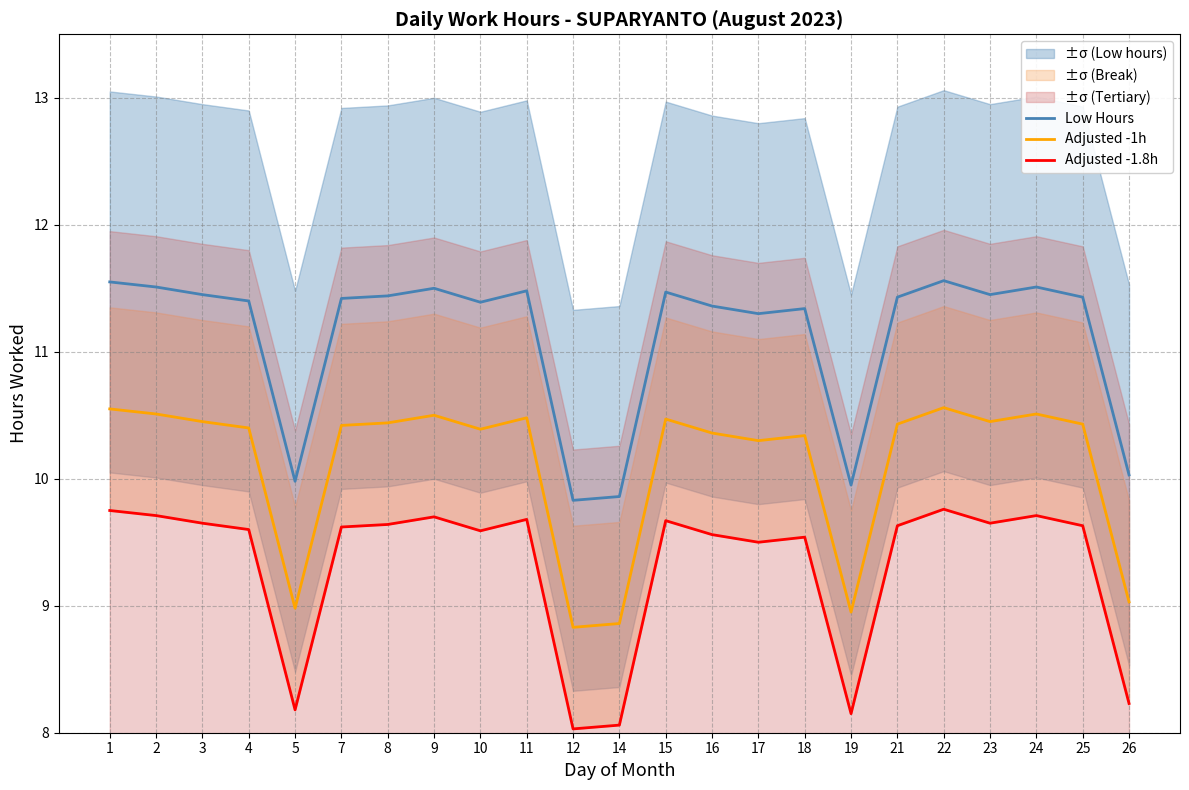

What is the spread (max minus min) of values at 24?

1.8